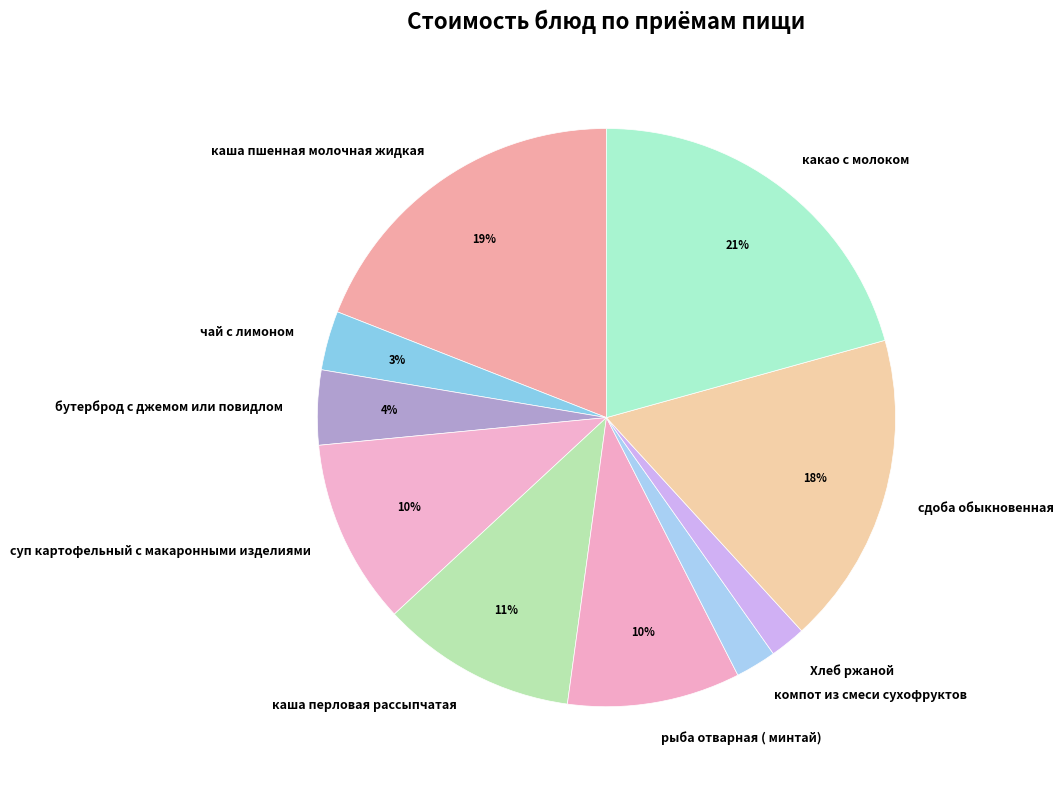

To the nearest percent, what portion does каша пшенная молочная жидкая represent?

19%